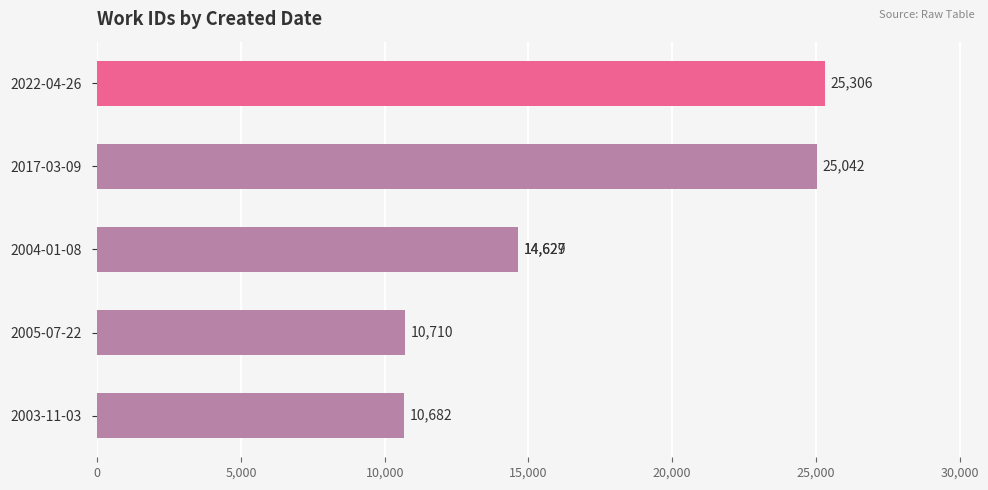

What position from the left is 2005-07-22?

2